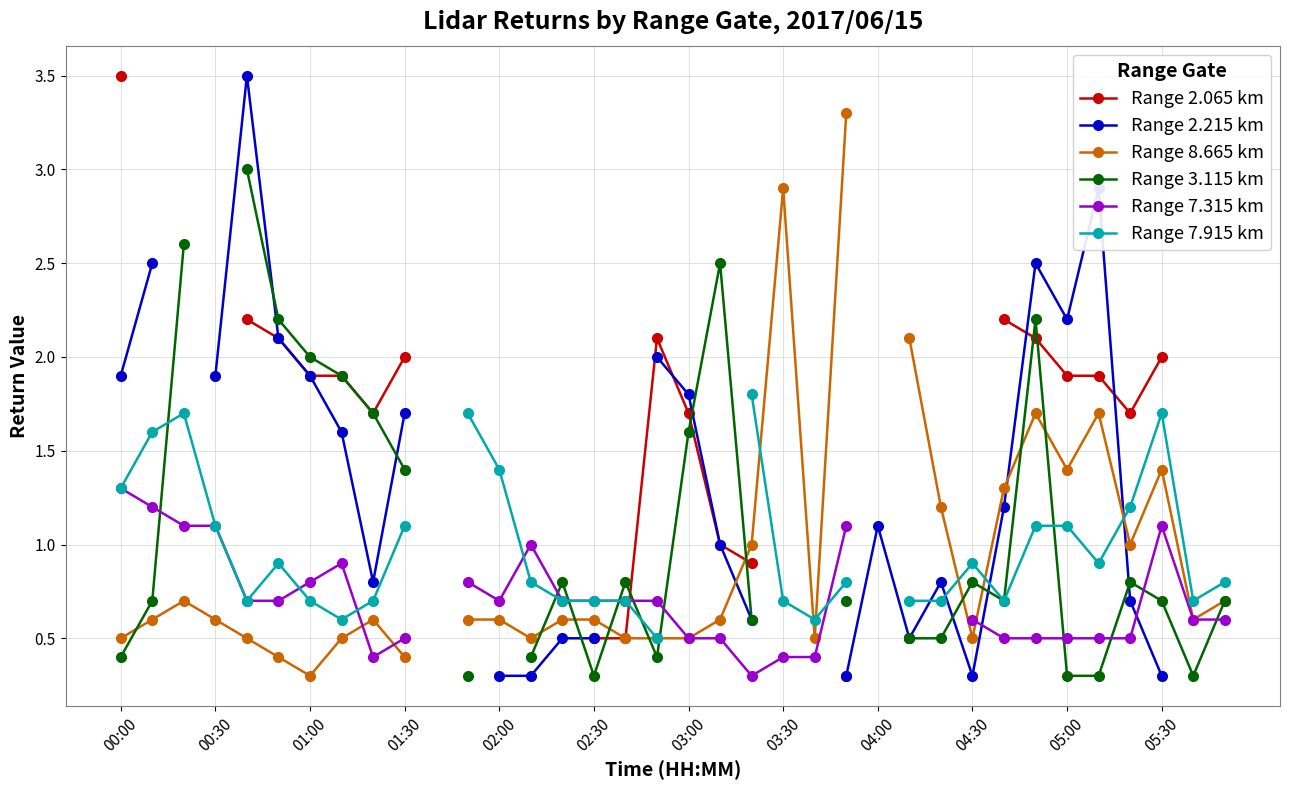

What are all the series names shown in the legend?

Range 2.065 km, Range 2.215 km, Range 8.665 km, Range 3.115 km, Range 7.315 km, Range 7.915 km